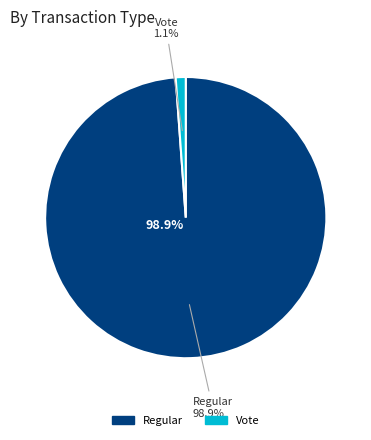

What is the largest slice in the pie chart?

Regular (io_index=259)